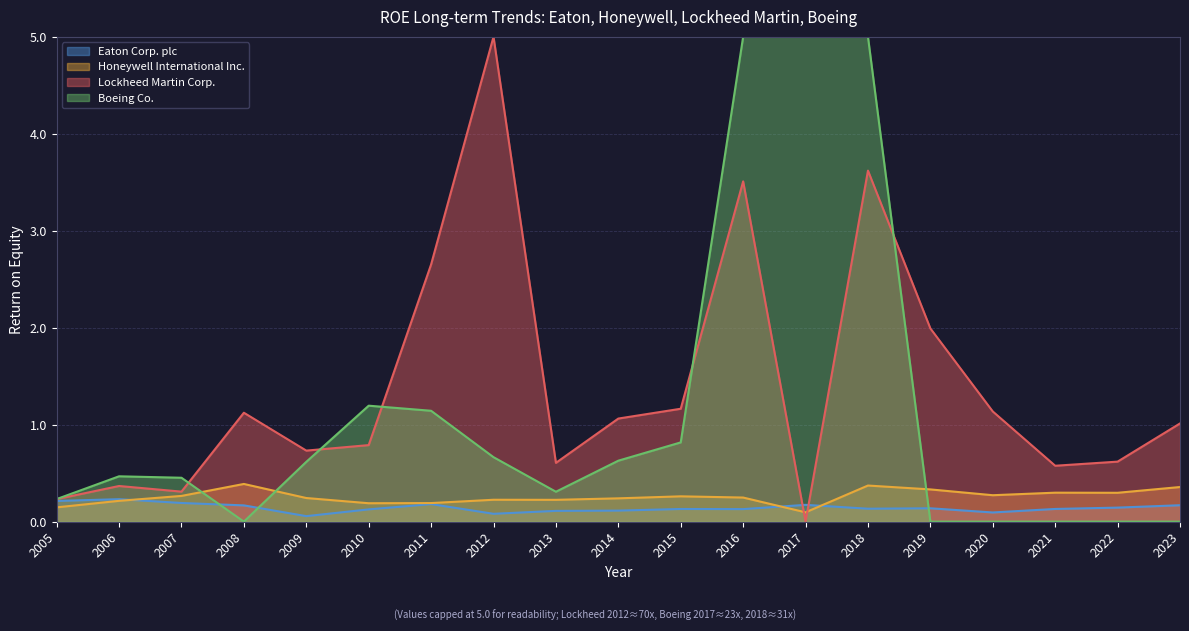

Which series changed the most between 2014 and 2022?

Boeing Co.